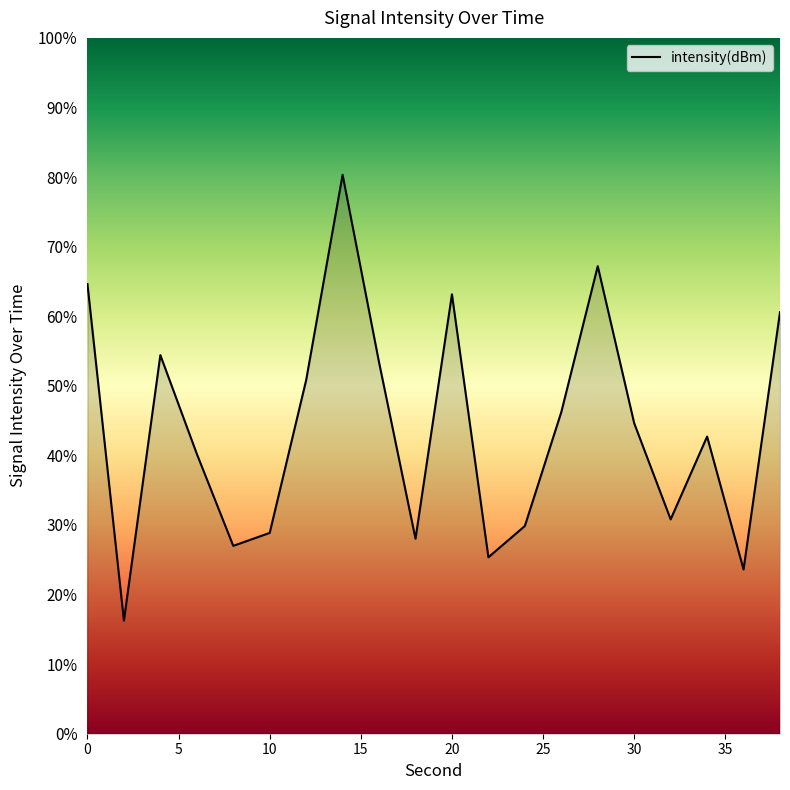

What is the difference between the maximum and minimum values?

64.1